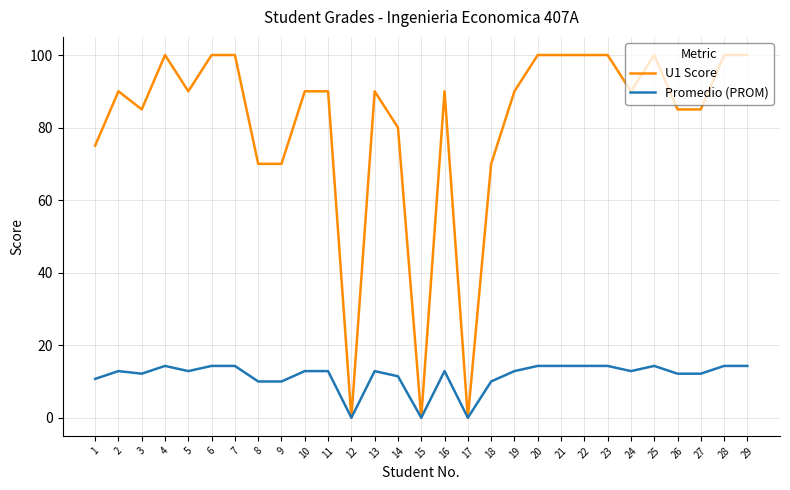

The Promedio (PROM) series shows 0.0 at 15. True or false?

True